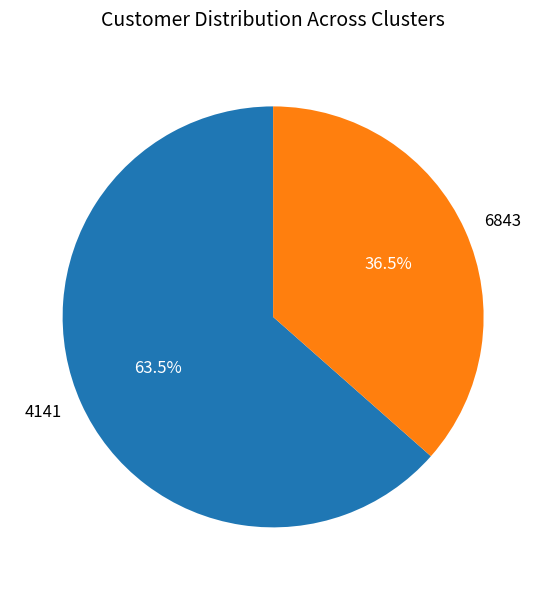

What is the ratio of the value at 4141 to the value at 6843?

1.7